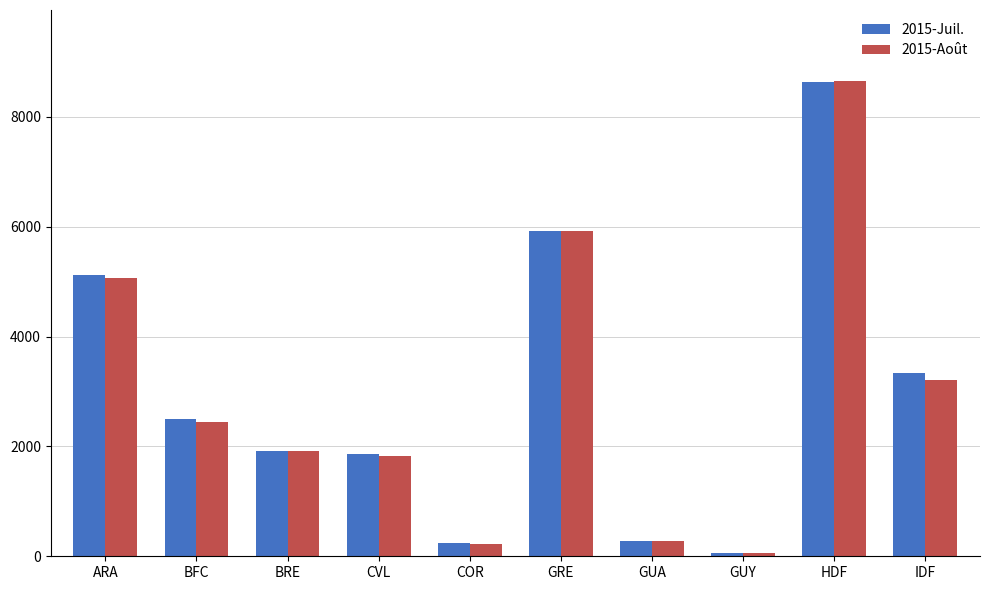

Which category has the highest value across all series?

HDF